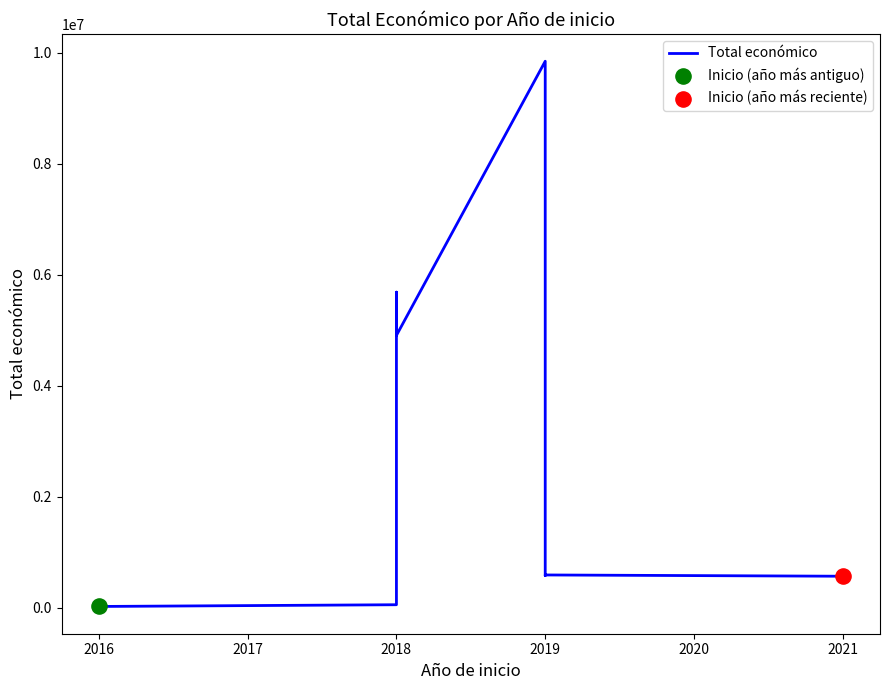

Which has a higher value, 2019 or 2018?

2019